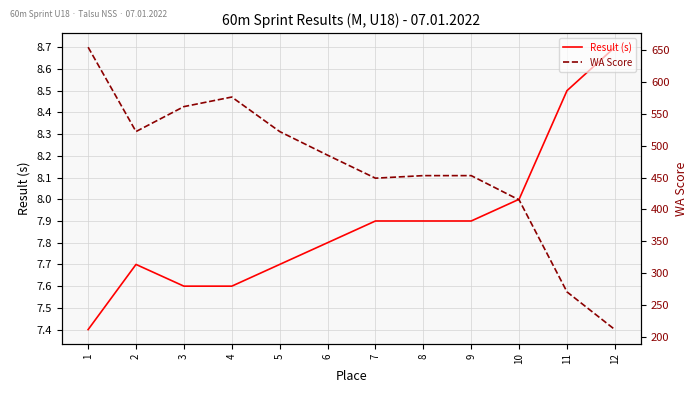

True or false: Result (s) and WA Score intersect in this chart.

False